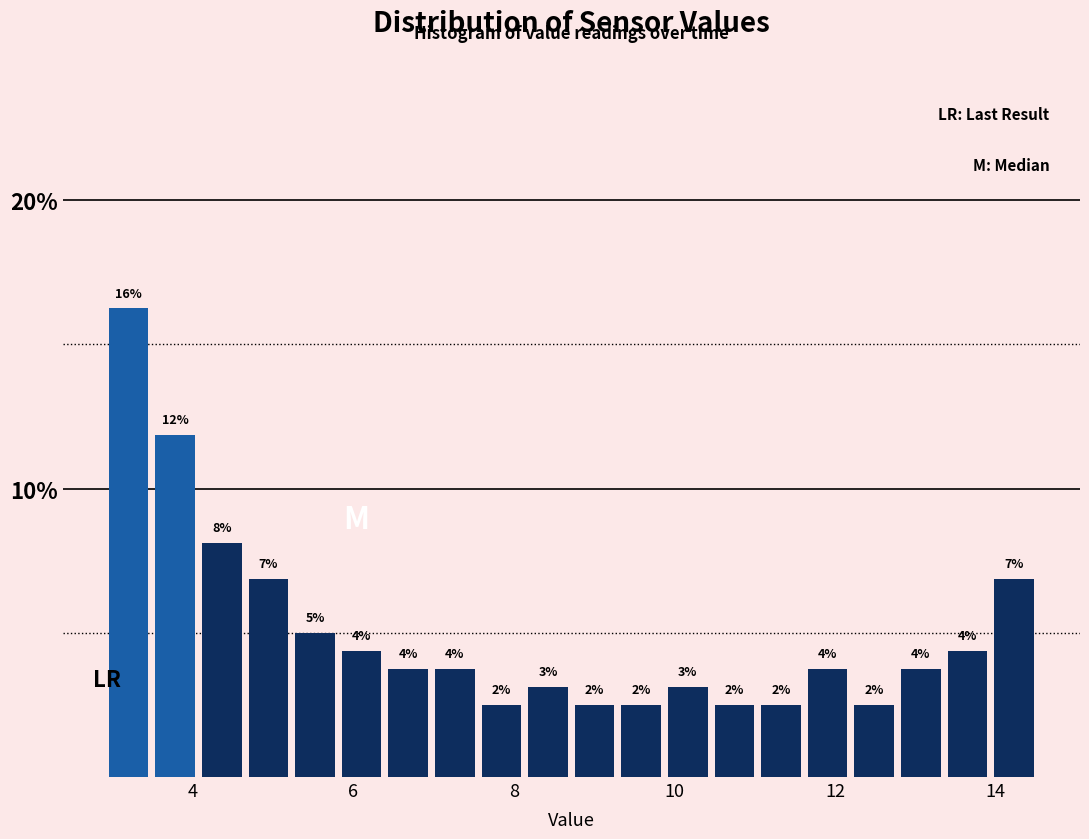

Read against the x-axis, roughly where is the centre of the tallest bar?

3.2